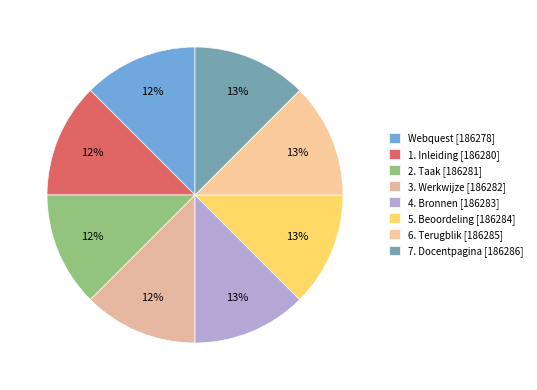

Is it true that 1. Inleiding is 2% of the pie?

False